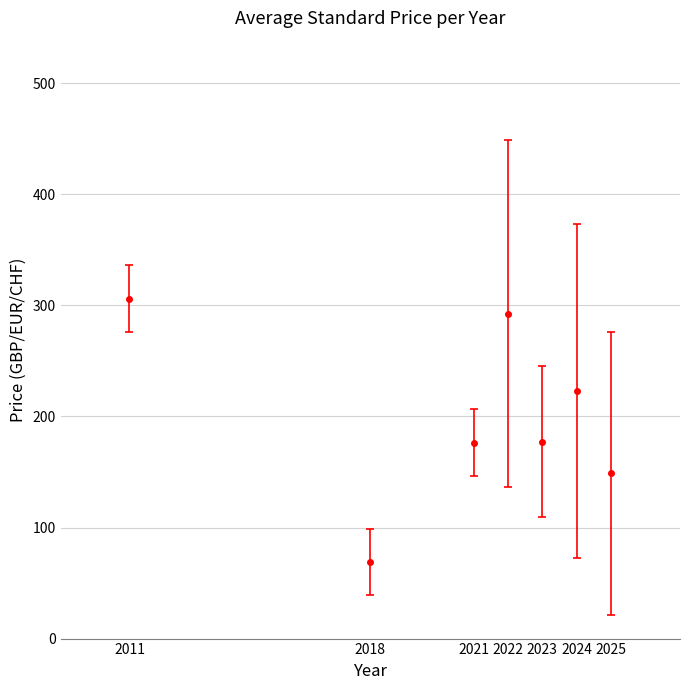

What is the value of the 4th point from the left?

292.6